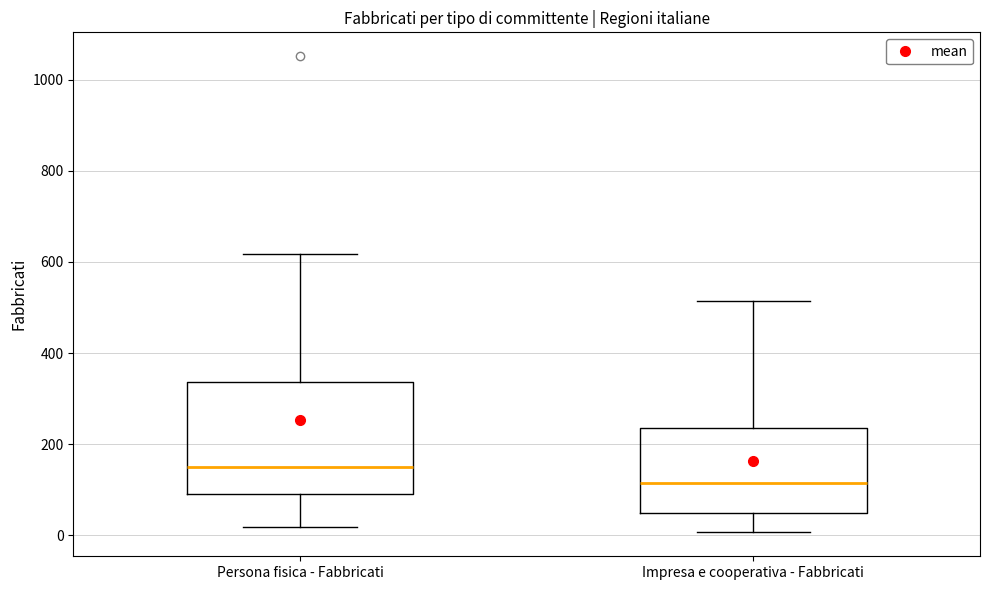

Where does the upper whisker of the box for Impresa e cooperativa - Fabbricati end on the y-axis? The values are not printed on the chart, so give them approximately, as read against the axis.

520